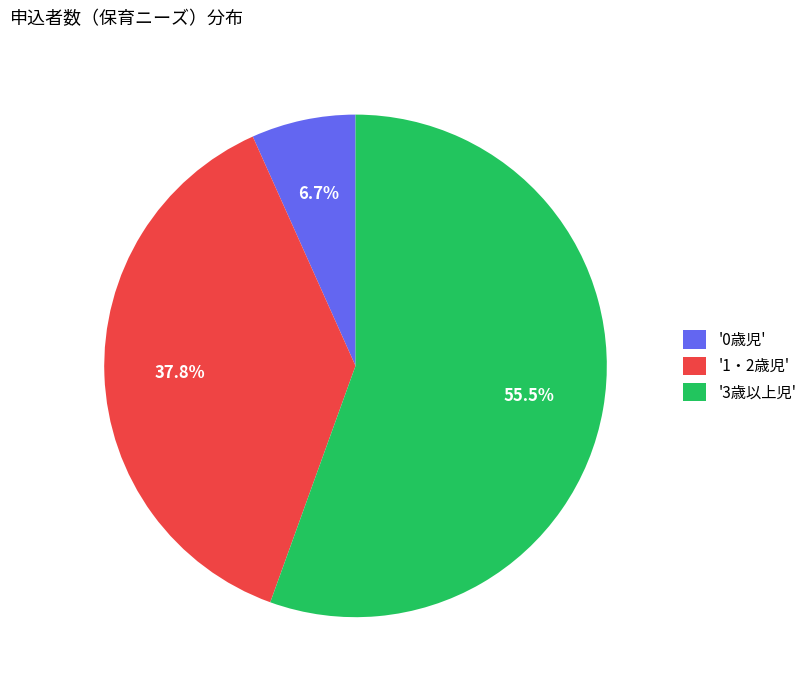

What is the majority slice?

'3歳以上児'